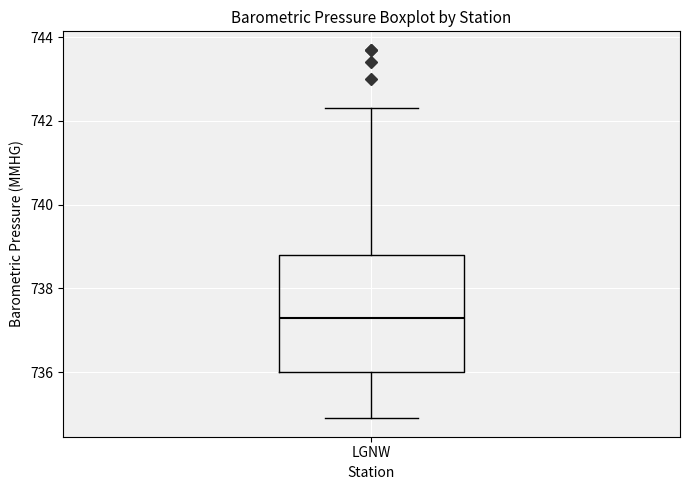

Read this box plot against the y-axis: the position of the median line, the range covered by the box, and the ends of both whiskers. The values are not printed on the chart, so give them approximately, as read against the axis.

median 737.4, box 736.0 to 738.8, whiskers 735.0 to 742.4